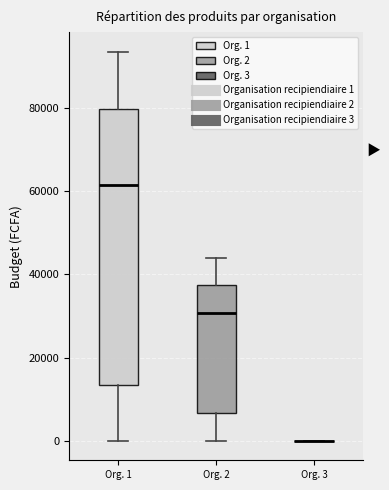

Reading left to right, read every box against the y-axis: the position of its median line, the range the box covers, and the ends of its whiskers. The values are not printed on the chart, so give them approximately, as read against the axis.

Org. 1: median 62000, box 14000 to 80000, whiskers 0 to 94000
Org. 2: median 30000, box 6000 to 38000, whiskers 0 to 44000
Org. 3: box collapsed to a line at 0, whiskers 0 to 0